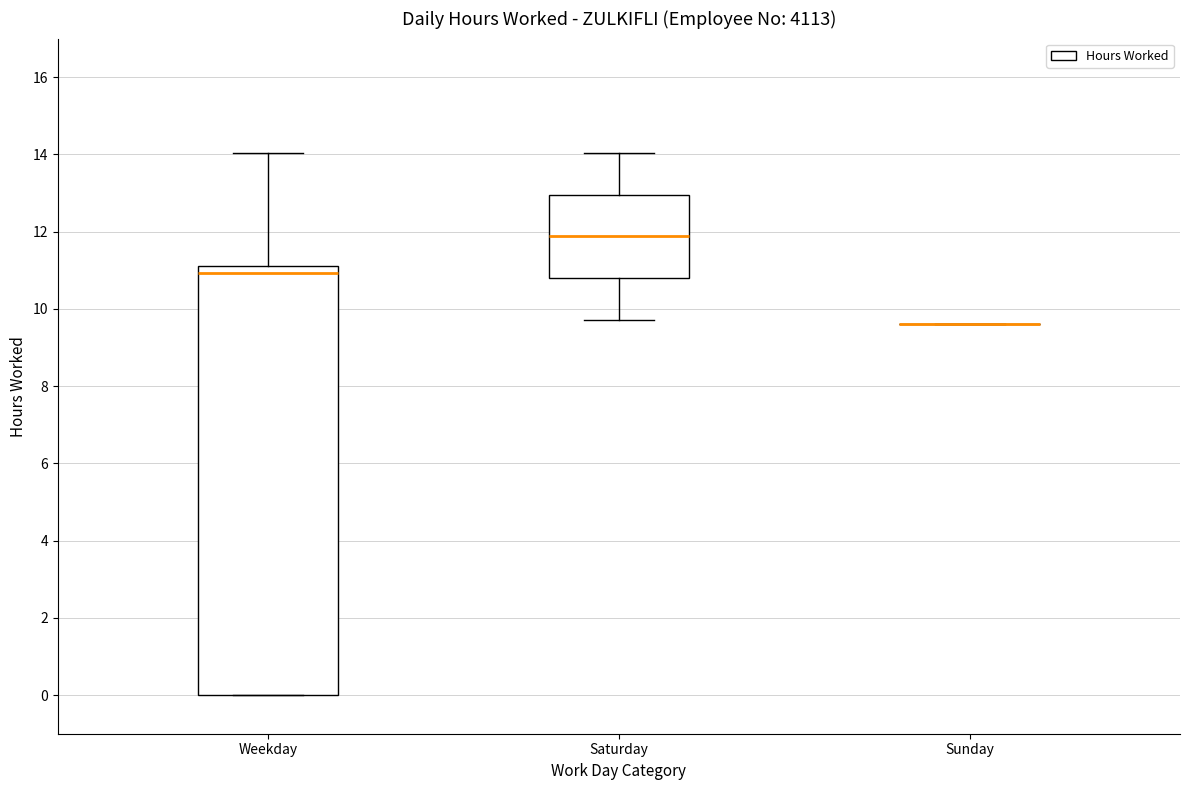

Reading left to right, transcribe this box plot: for each box, give where its median line is, the range the box spans, and where its two whiskers end, as read against the y-axis. The values are not printed on the chart, so give them approximately, as read against the axis.

Weekday: median 11.0, box 0.0 to 11.2, whiskers 0.0 to 14.0
Saturday: median 11.8, box 10.8 to 13.0, whiskers 9.8 to 14.0
Sunday: box collapsed to a line at 9.6, whiskers 9.6 to 9.6